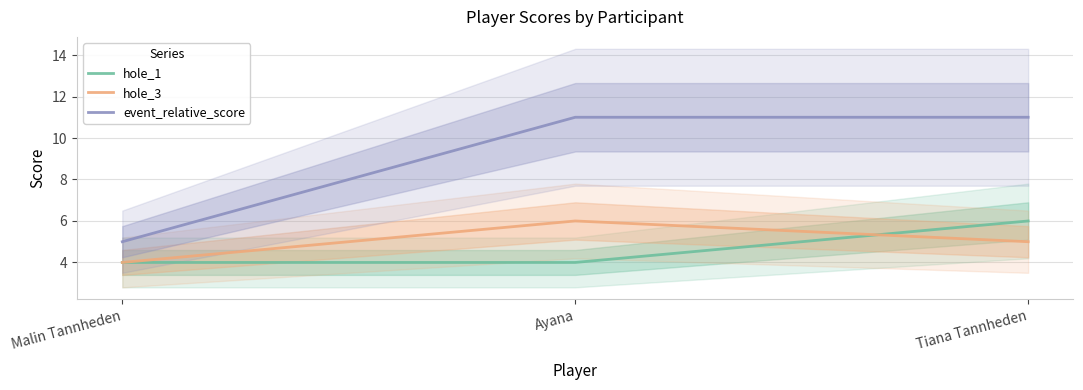

Rank the series by their maximum value, from lowest to highest.

hole_1, hole_3, event_relative_score